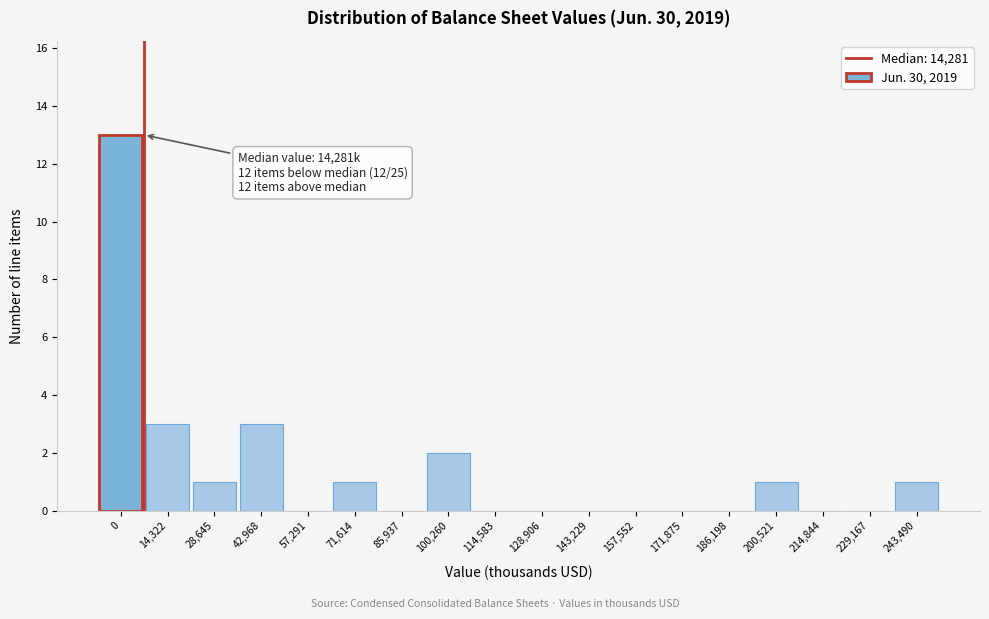

Reading left to right, what are all the values shown in this chart?

0=13	14,322=3	28,645=1	42,968=3	57,291=0	71,614=1	85,937=0	100,260=2	114,583=0	128,906=0	143,229=0	157,552=0	171,875=0	186,198=0	200,521=1	214,844=0	229,167=0	243,490=1